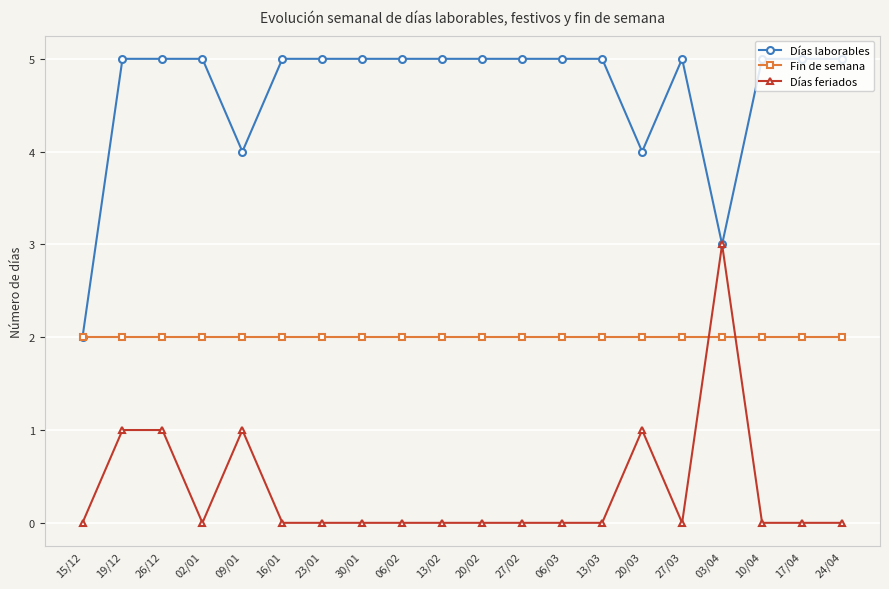

Reading left to right, extract all data points from this chart.

Días laborables: 15/12=2	19/12=5	26/12=5	02/01=5	09/01=4	16/01=5	23/01=5	30/01=5	06/02=5	13/02=5	20/02=5	27/02=5	06/03=5	13/03=5	20/03=4	27/03=5	03/04=3	10/04=5	17/04=5	24/04=5
Fin de semana: 15/12=2	19/12=2	26/12=2	02/01=2	09/01=2	16/01=2	23/01=2	30/01=2	06/02=2	13/02=2	20/02=2	27/02=2	06/03=2	13/03=2	20/03=2	27/03=2	03/04=2	10/04=2	17/04=2	24/04=2
Días feriados: 15/12=0	19/12=1	26/12=1	02/01=0	09/01=1	16/01=0	23/01=0	30/01=0	06/02=0	13/02=0	20/02=0	27/02=0	06/03=0	13/03=0	20/03=1	27/03=0	03/04=3	10/04=0	17/04=0	24/04=0